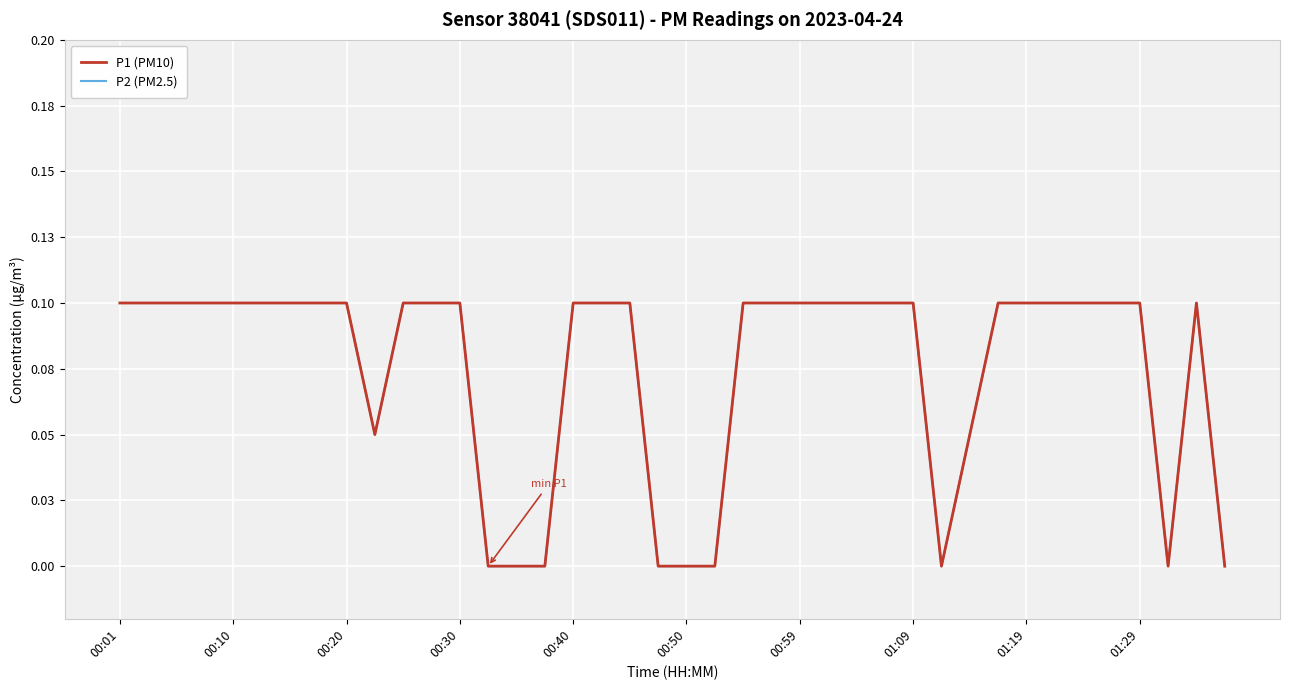

What is the sum of all P1 (PM10) values?

3.0